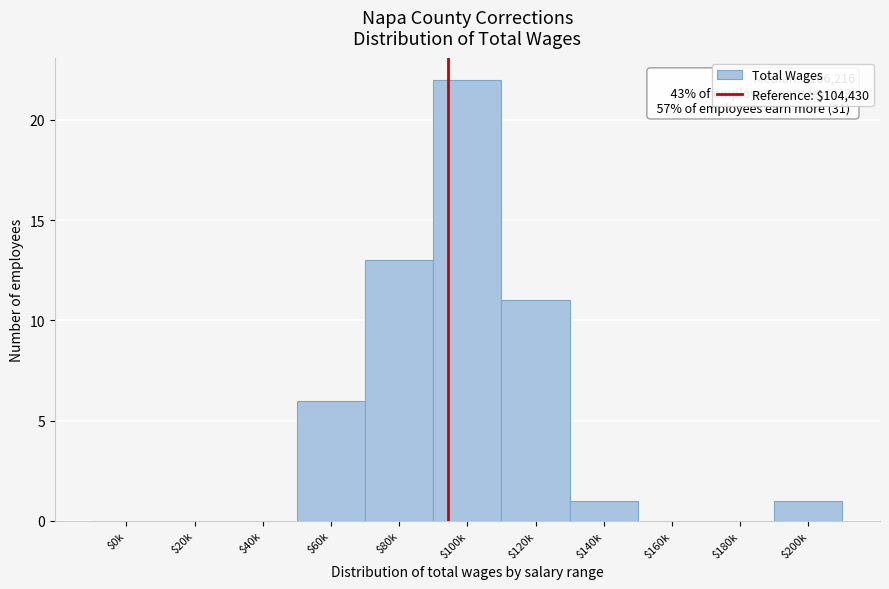

What is the greatest value displayed?

22